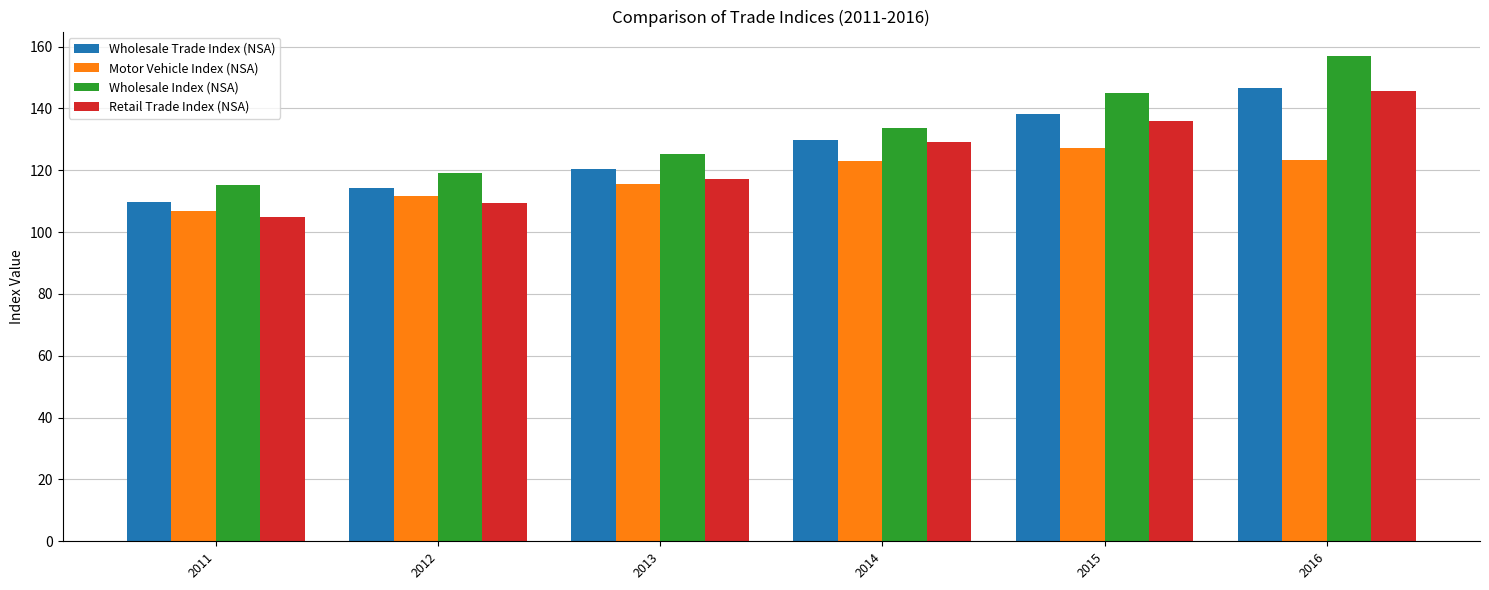

The Motor Vehicle Index (NSA) series shows 221.2 at 2016. True or false?

False